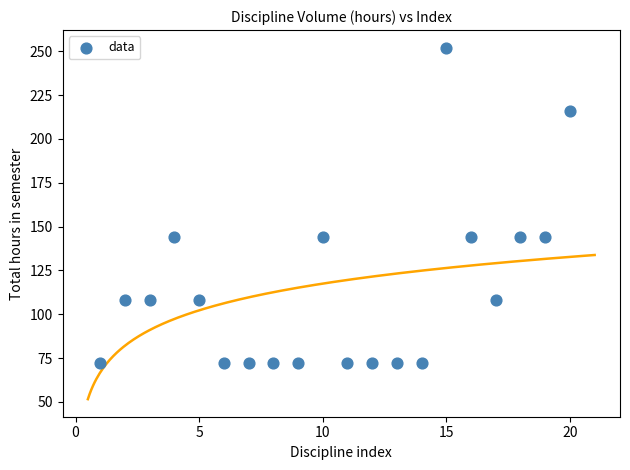

What is the range of X values (max minus min)?

19